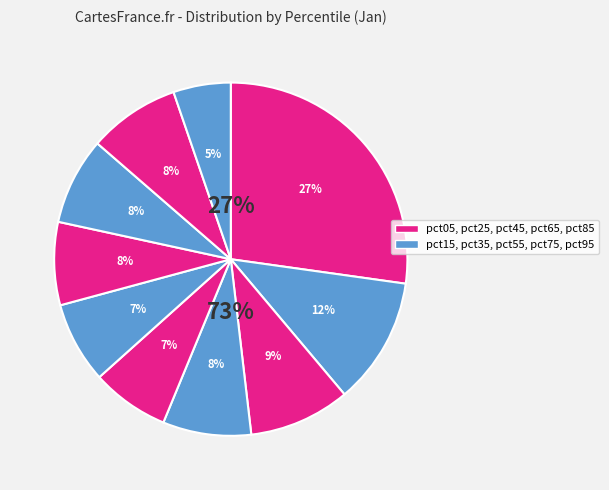

Does pct45 account for over 50% of the chart?

No